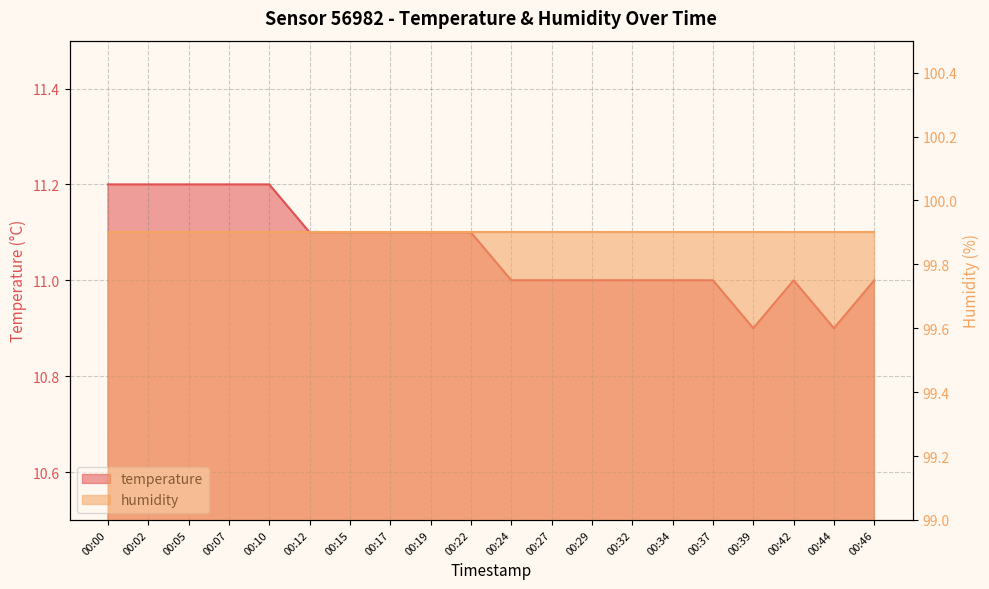

What is the sum of the values at 00:34 and 00:46?

22.0